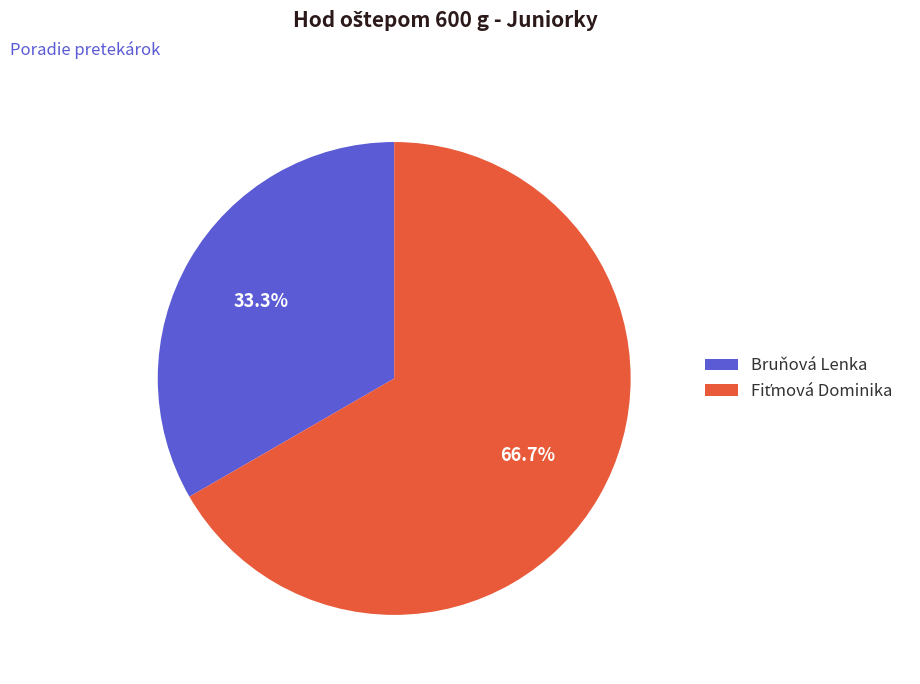

Which slice is the smallest?

Bruňová Lenka